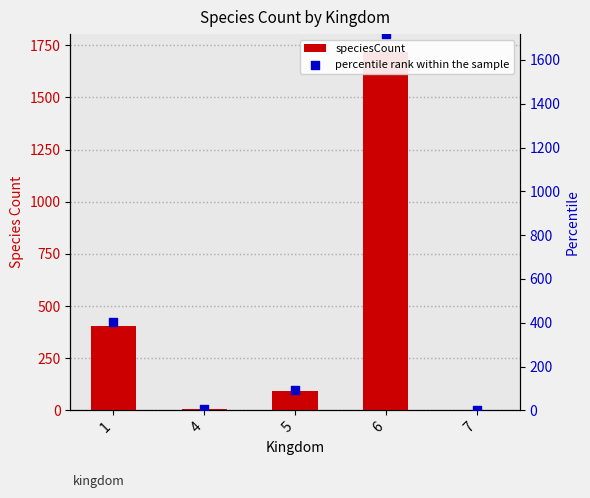

Which series has the largest total across all categories?

speciesCount